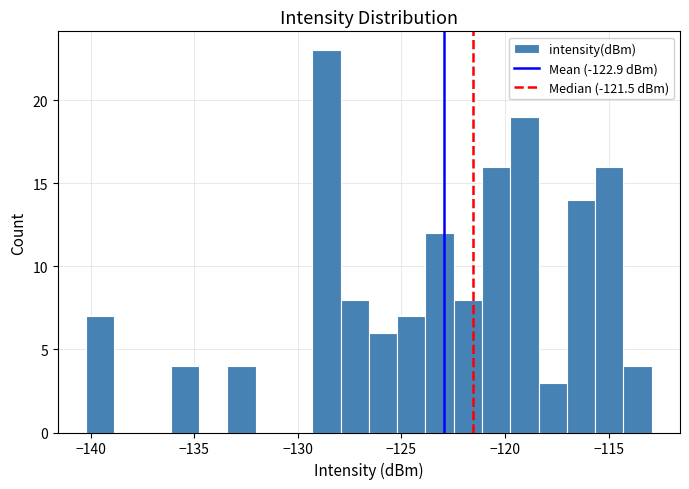

Read against the x-axis, roughly where is the centre of the tallest bar?

-128.5